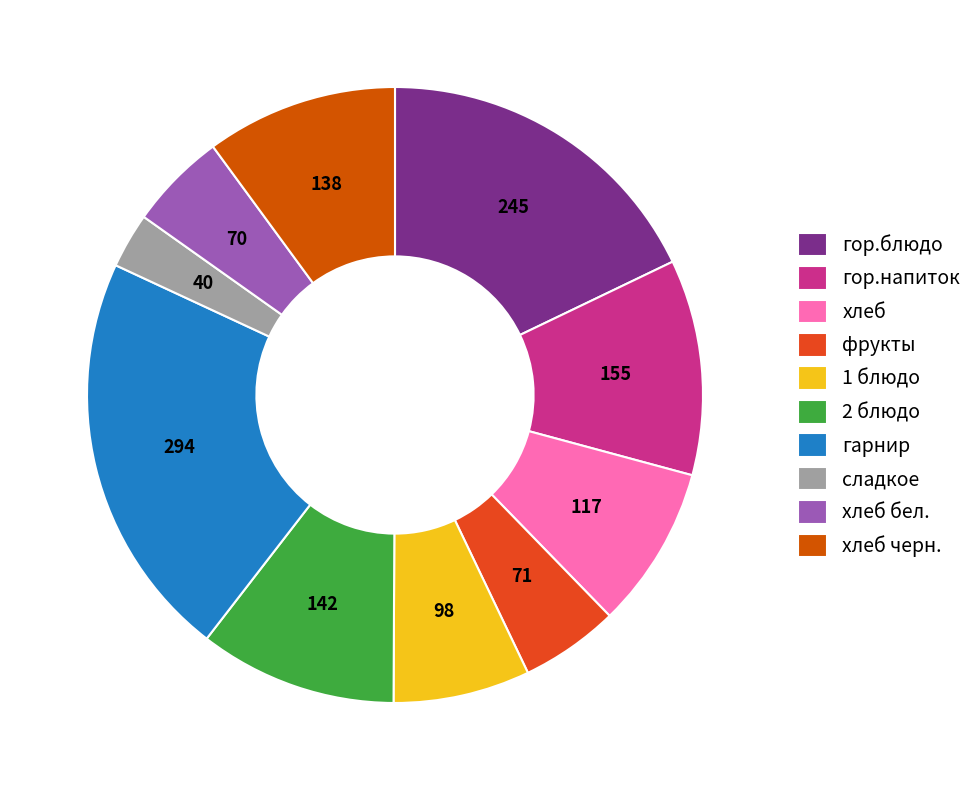

To the nearest percent, what is the difference between the фрукты and 1 блюдо slice percentages?

2%